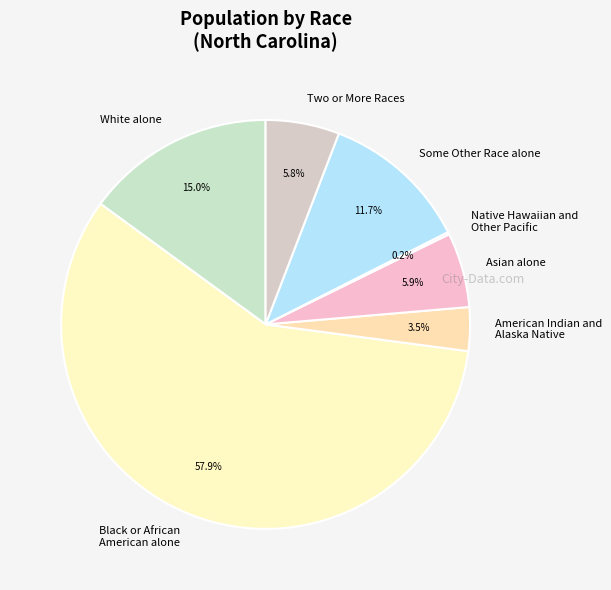

To the nearest percent, what is the difference between the largest and smallest slice percentages?

58%